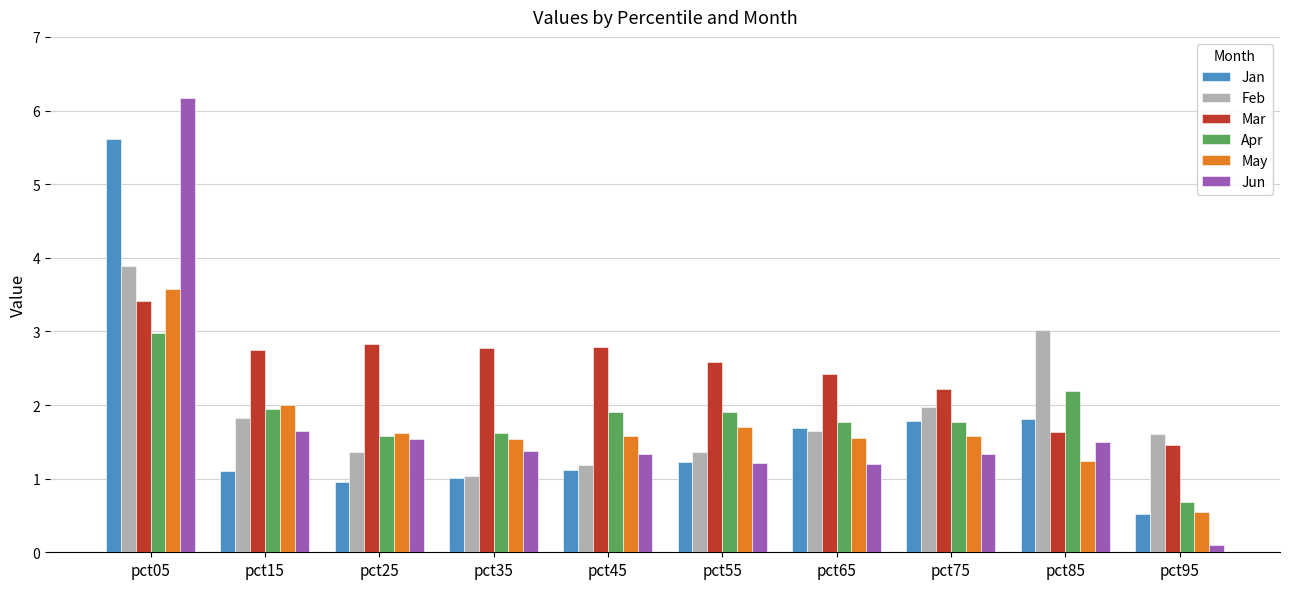

The value of Apr at pct85 is 2.2. True or false?

True